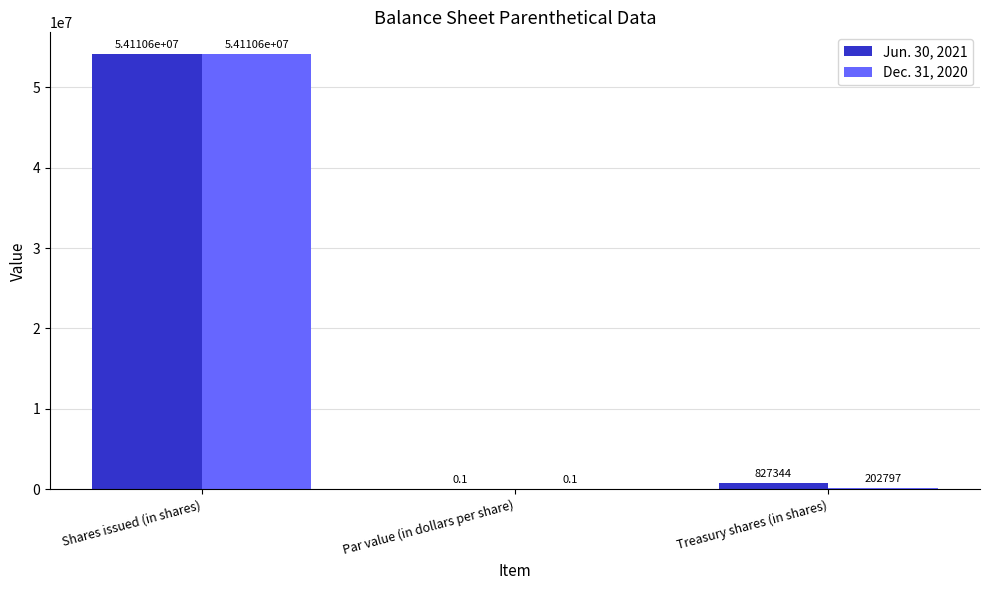

Reading left to right, list all the values displayed in this chart.

Jun. 30, 2021: 54110584.0	0.1	827344.0
Dec. 31, 2020: 54110584.0	0.1	202797.0